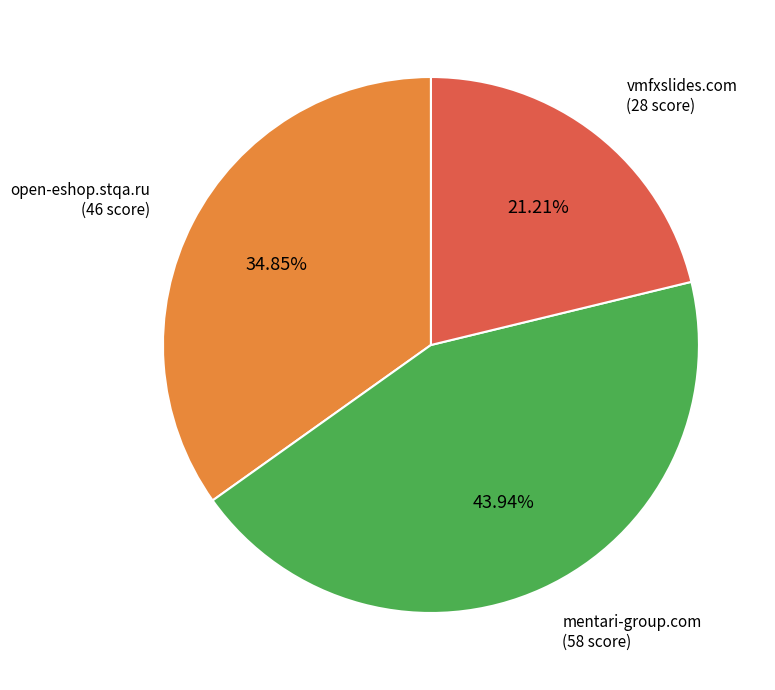

Does any single category account for the majority?

No